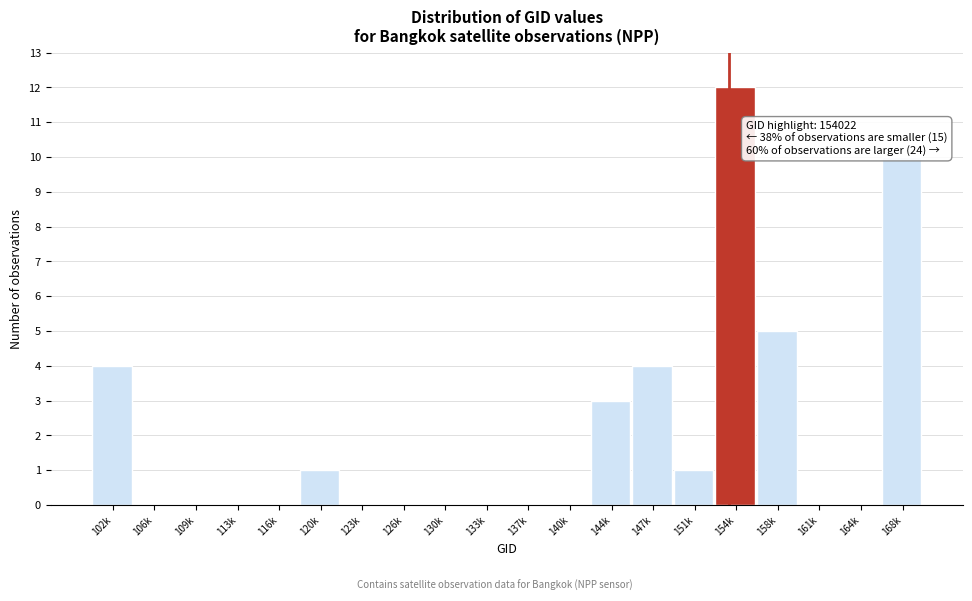

Reading left to right, extract all data points from this chart.

102k=4	106k=0	109k=0	113k=0	116k=0	120k=1	123k=0	126k=0	130k=0	133k=0	137k=0	140k=0	144k=3	147k=4	151k=1	154k=12	158k=5	161k=0	164k=0	168k=10